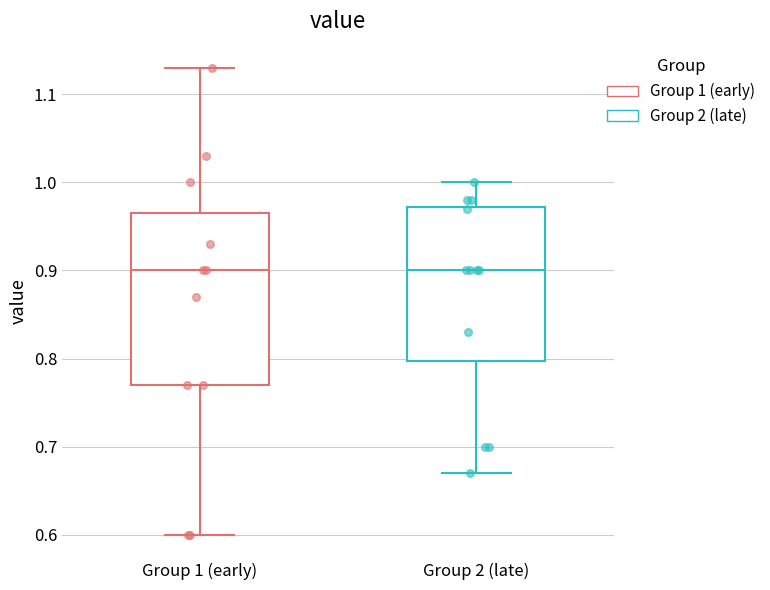

Where does the median line of the box for Group 2 (late) sit on the y-axis? The values are not printed on the chart, so give them approximately, as read against the axis.

0.90